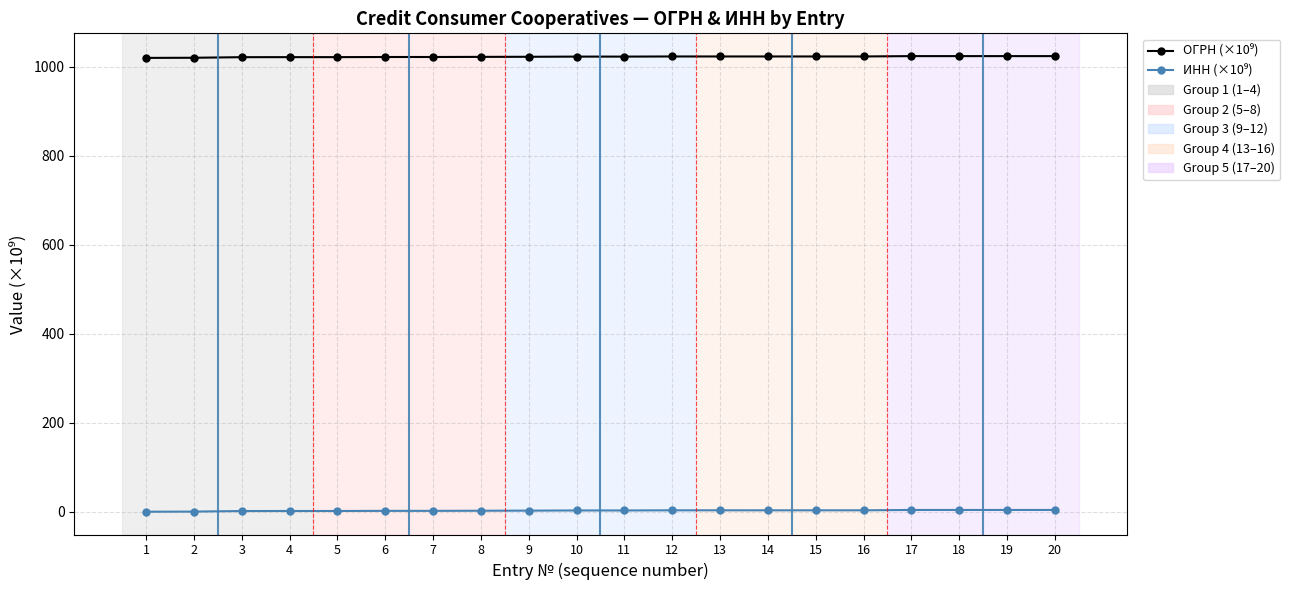

What is the greatest value displayed?

1024.2